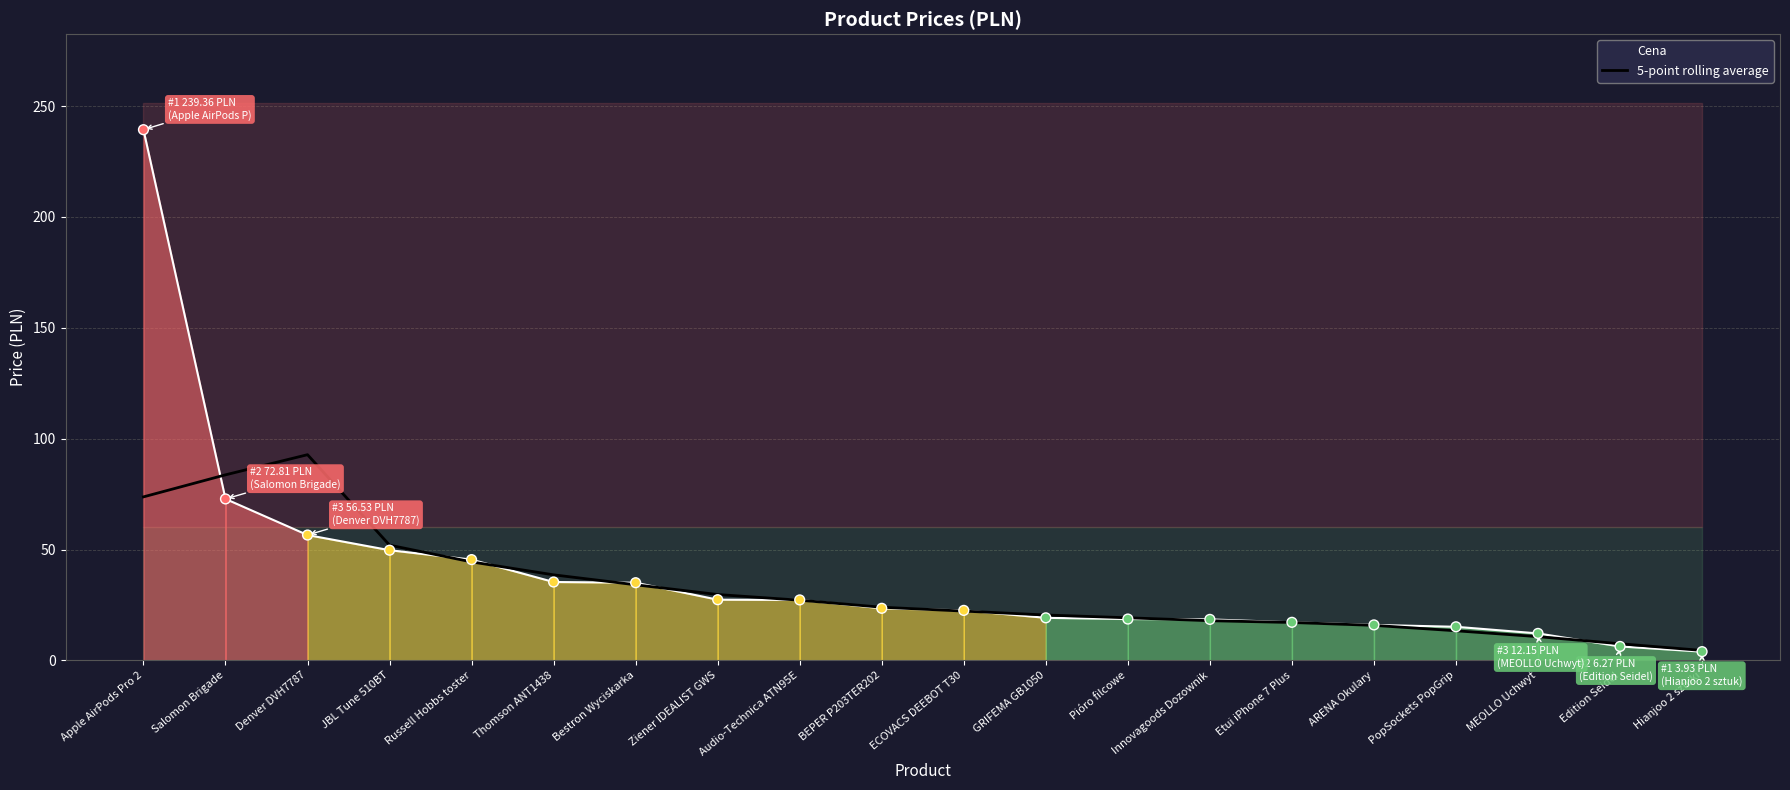

What is the ratio of the value at Edition Seidel to the value at Pióro filcowe?

0.4